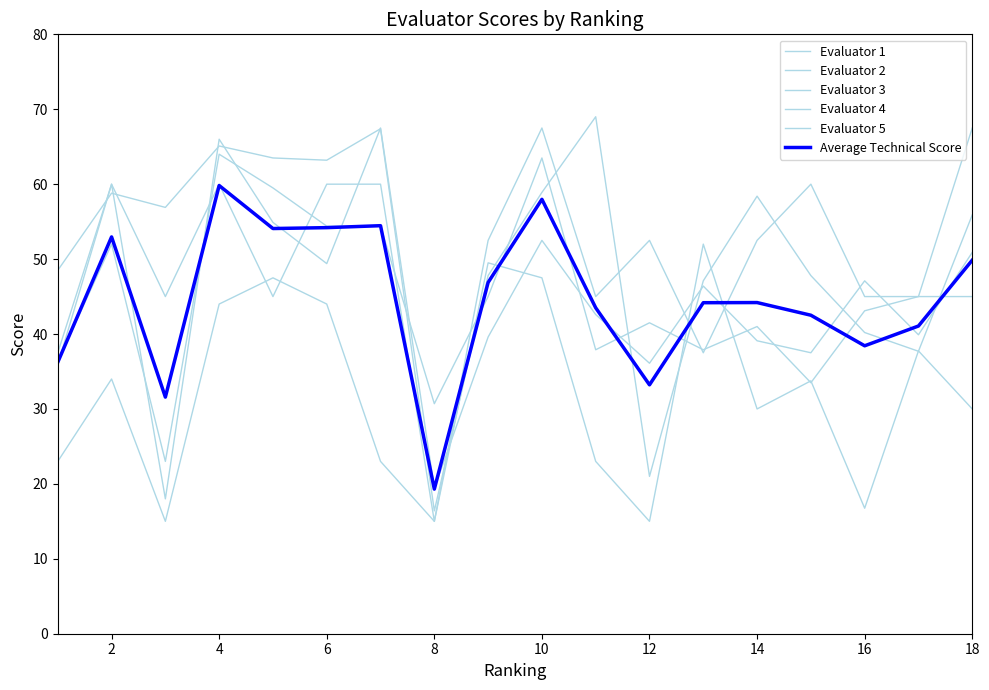

Does the chart display data point markers on the line(s)?

No